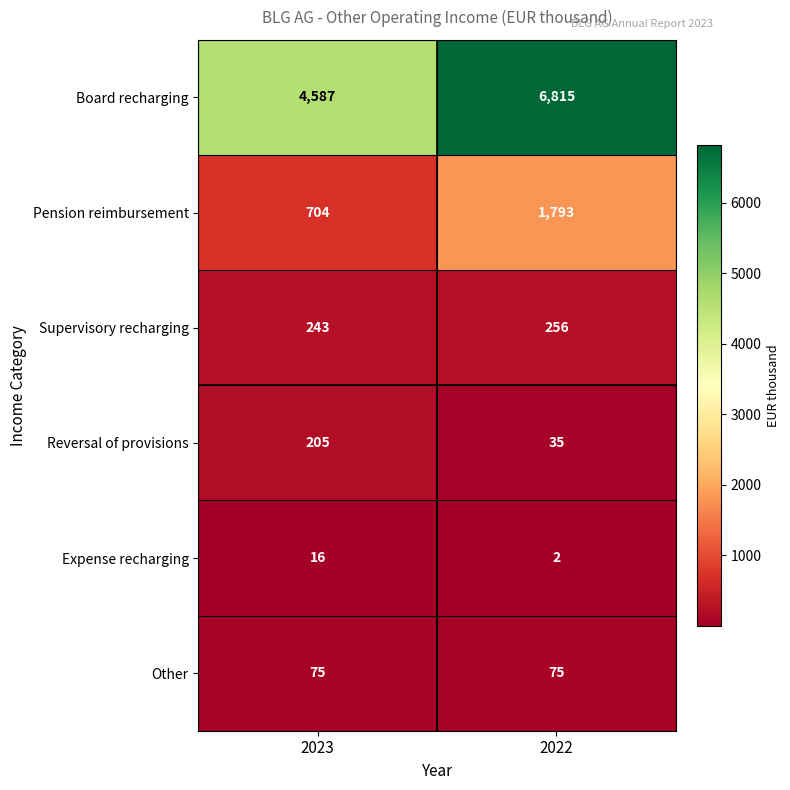

What is the sum of all Supervisory recharging values?

499